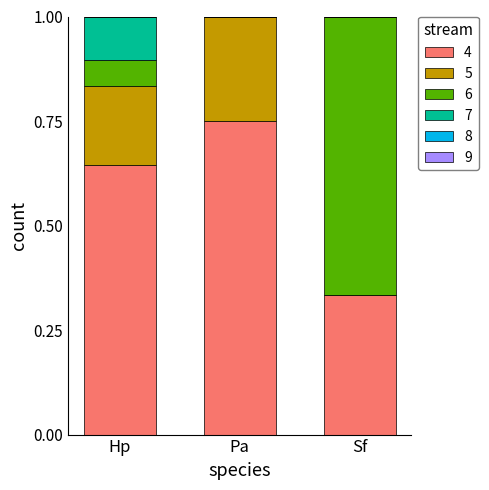

What is the total value across all series at Sf?

1.0